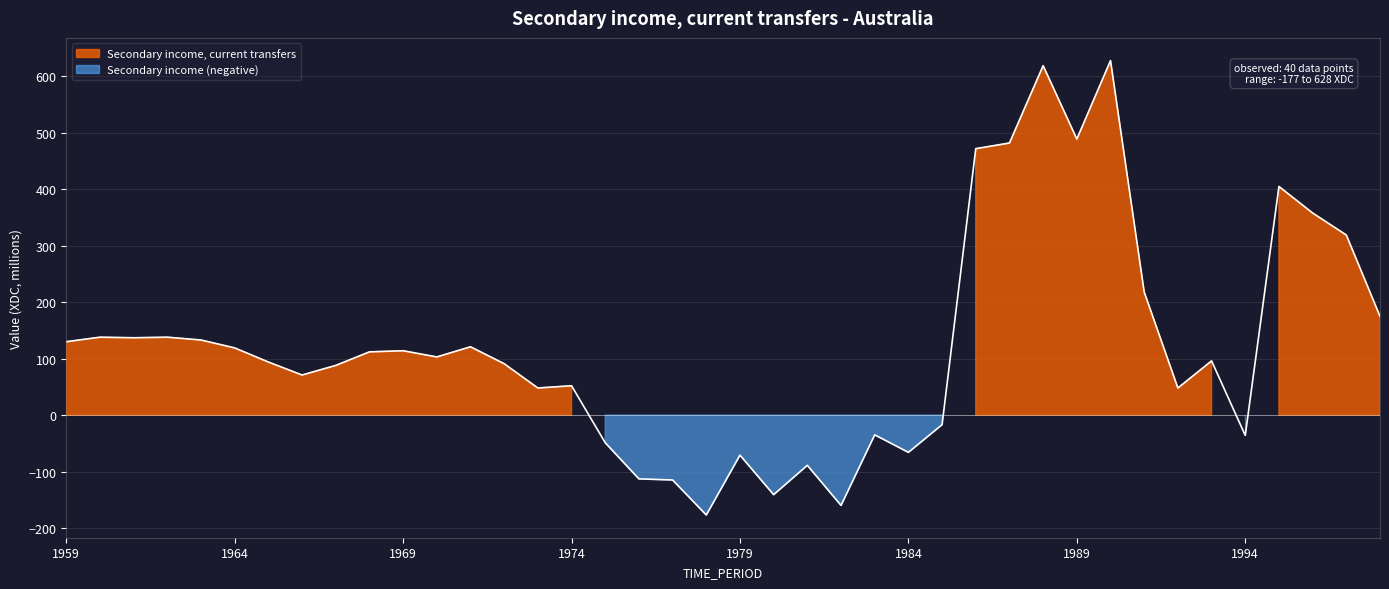

Where does the data first go above 103?

1959